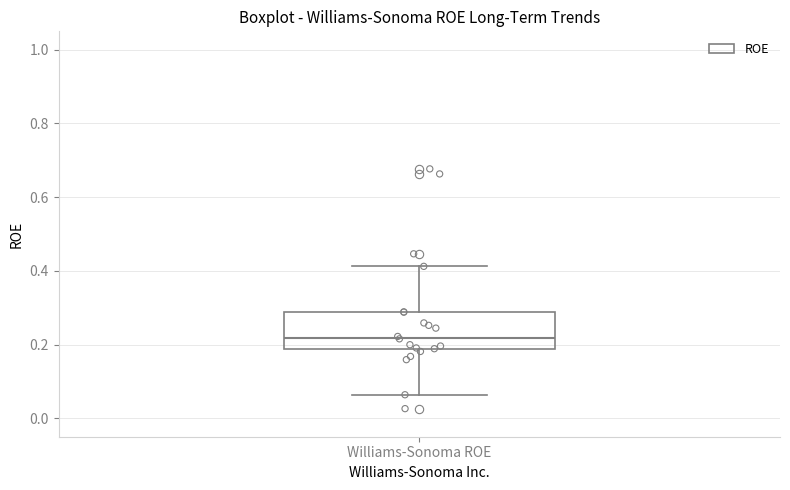

Read this box plot against the y-axis: the position of the median line, the range covered by the box, and the ends of both whiskers. The values are not printed on the chart, so give them approximately, as read against the axis.

median 0.22, box 0.18 to 0.28, whiskers 0.06 to 0.42